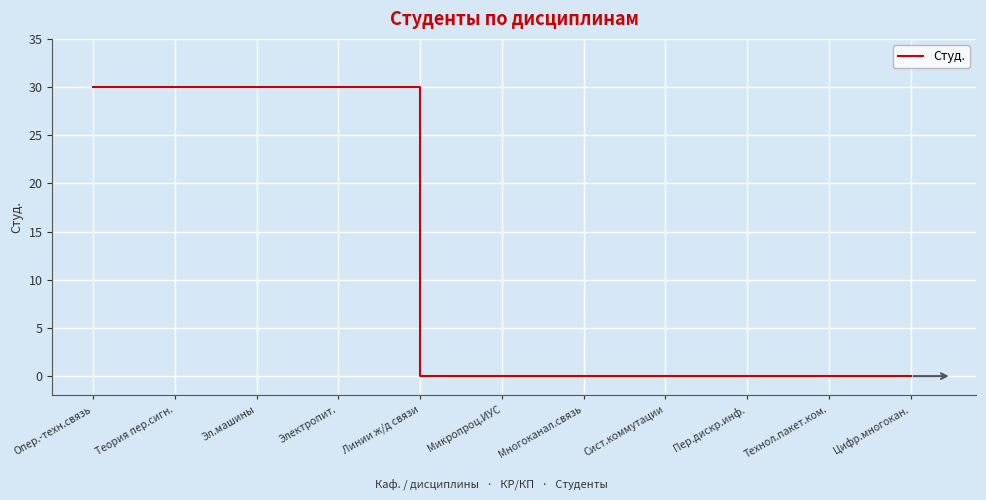

What is the greatest value displayed?

30